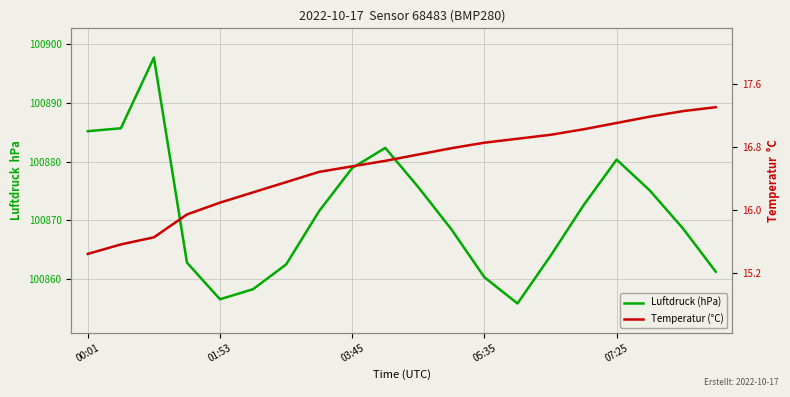

True or false: pressure and temperature intersect in this chart.

False